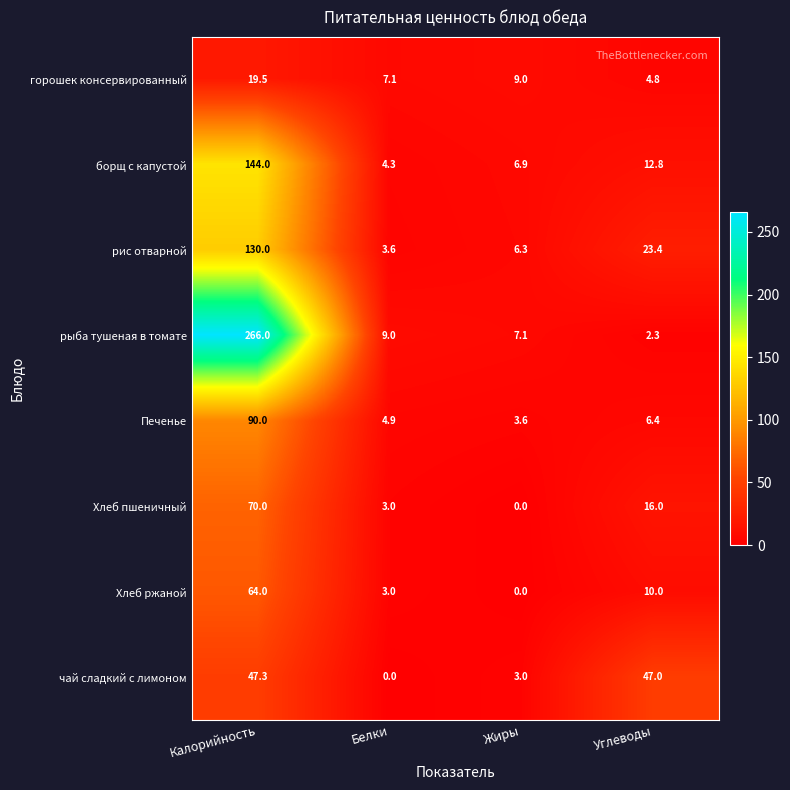

What is the sum of all борщ с капустой values?

168.0